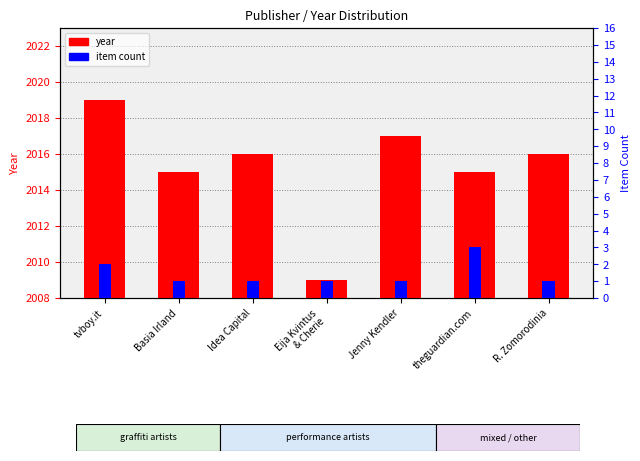

What is the label of the 6th bar from the right?

Basia Irland